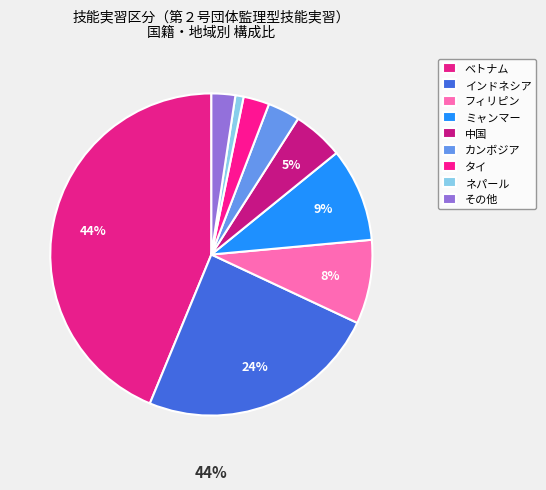

Does any single category account for the majority?

No